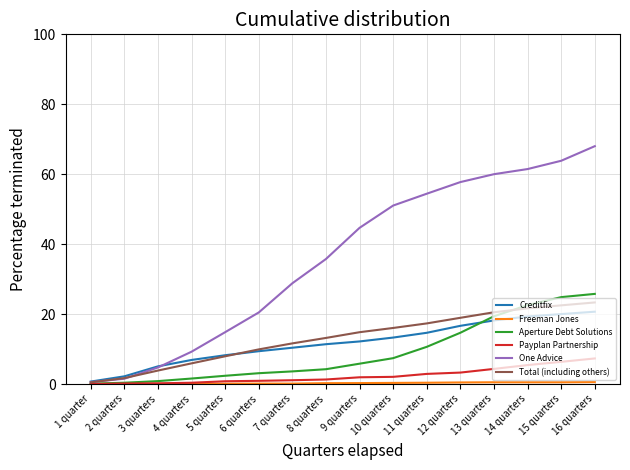

True or false: One Advice has more than 2 points higher than both neighbors.

False